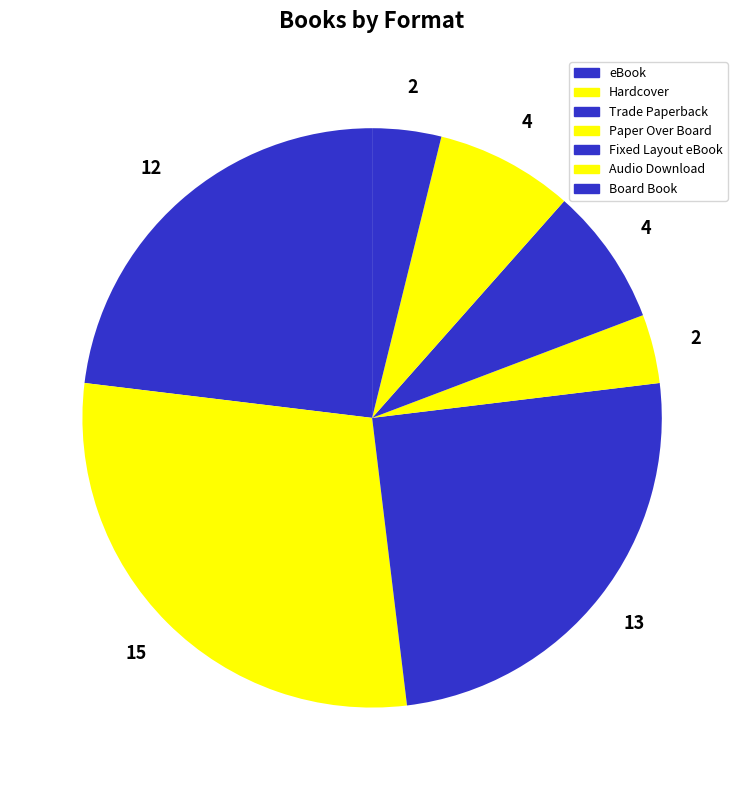

True or false: Paper Over Board accounts for 15% of the total.

False